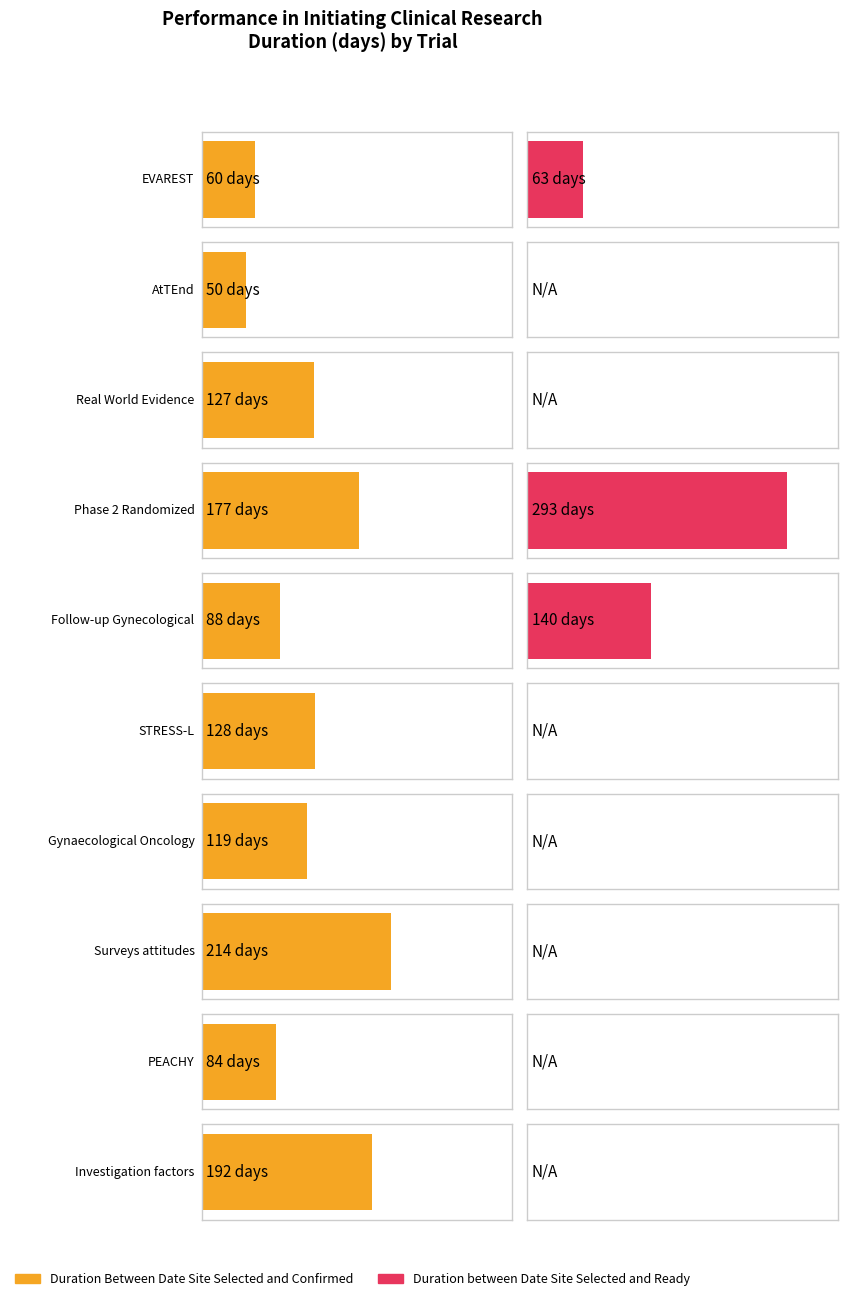

What is the spread (max minus min) of values at STRESS-L?

128